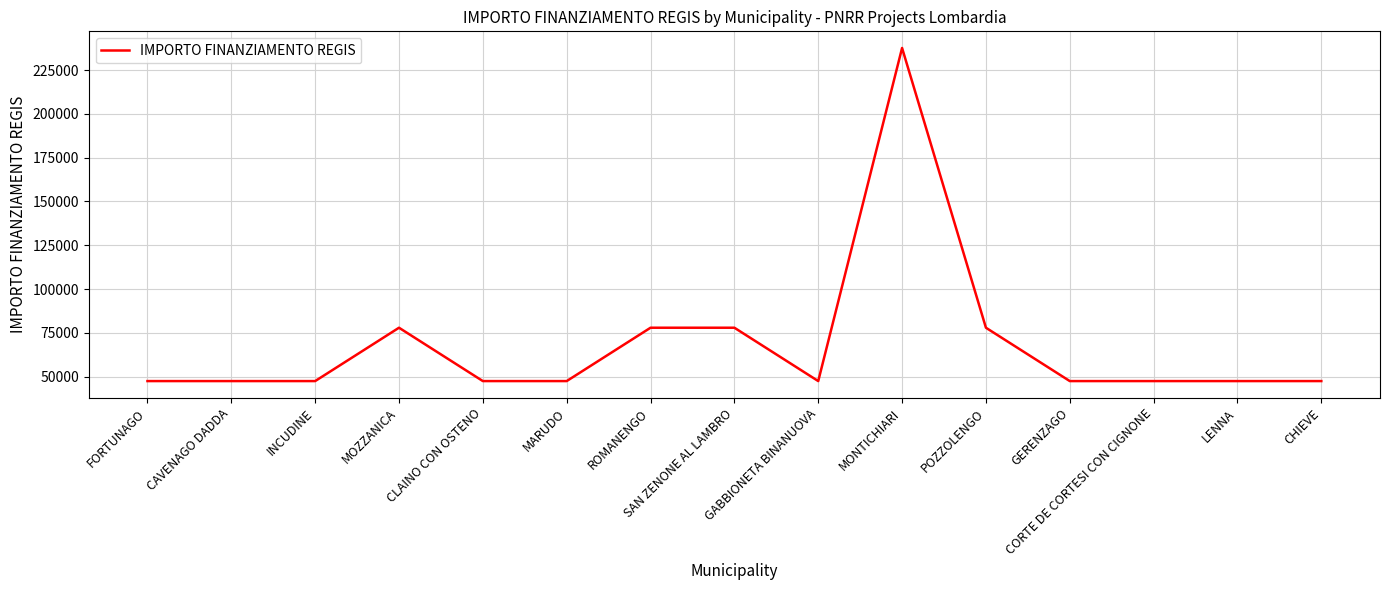

Approximately how many times larger is the value at FORTUNAGO compared to CLAINO CON OSTENO?

1.0